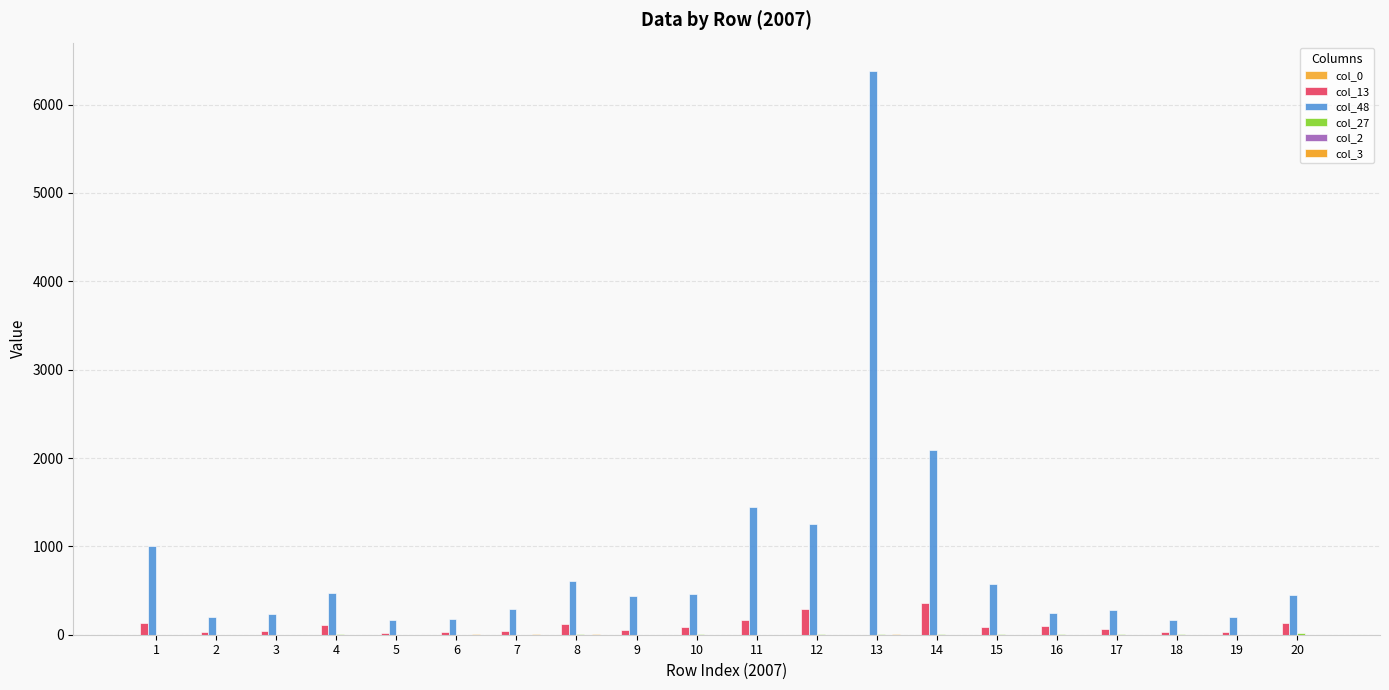

What value does the col_13 series have at 14?

356.1